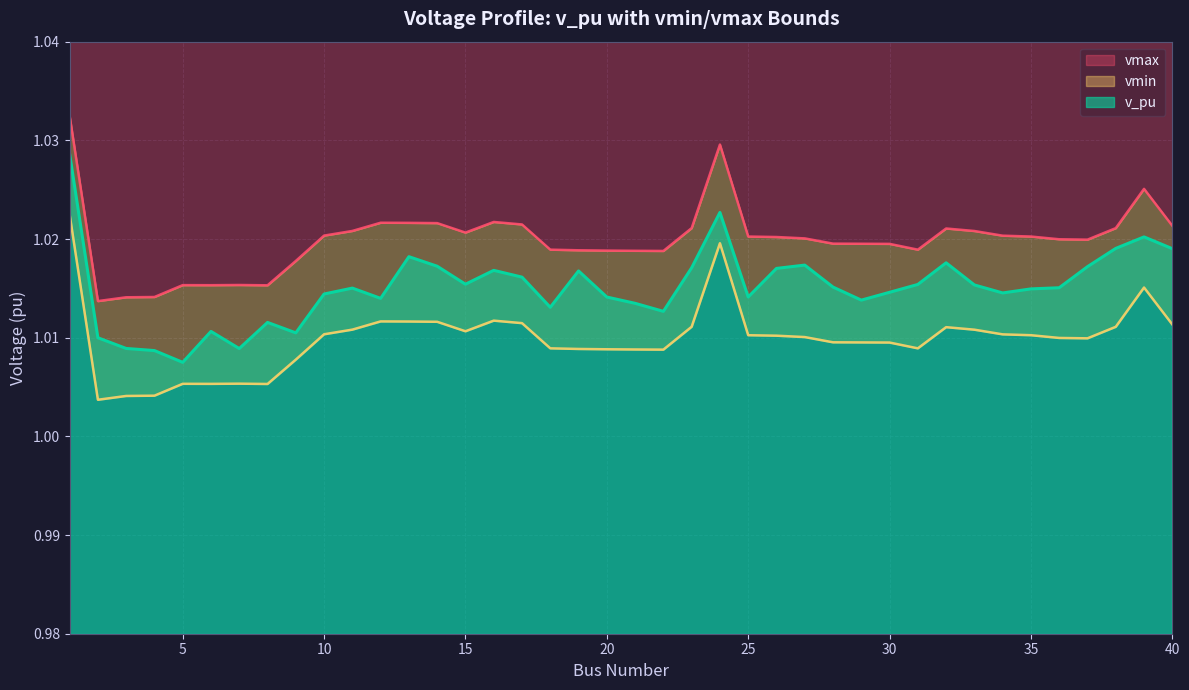

Rank the series at 25 from lowest to highest value.

vmax, v_pu, vmin